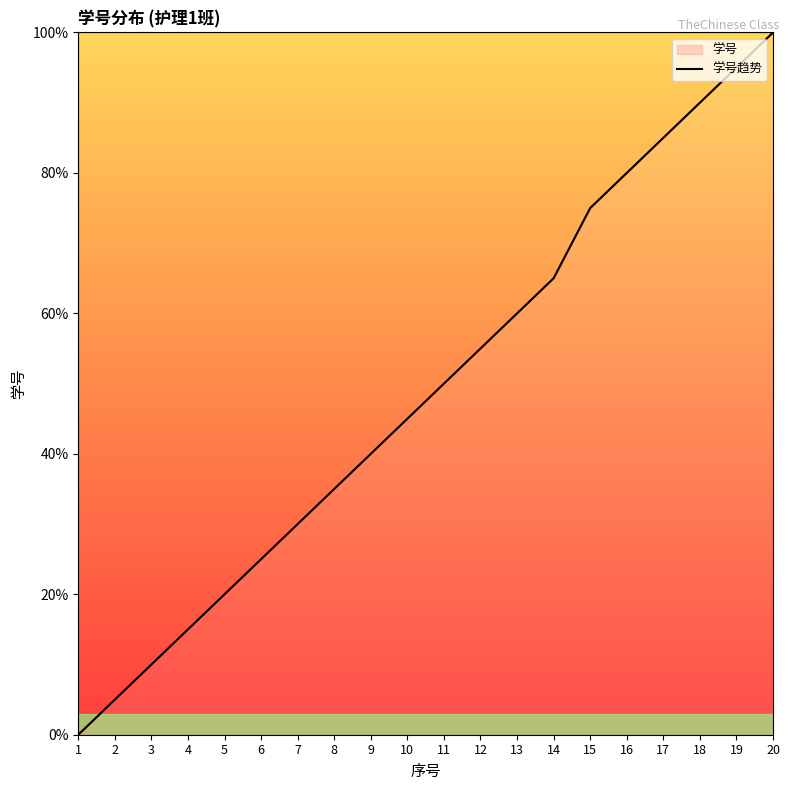

At which category does the chart reach its peak across all series?

20